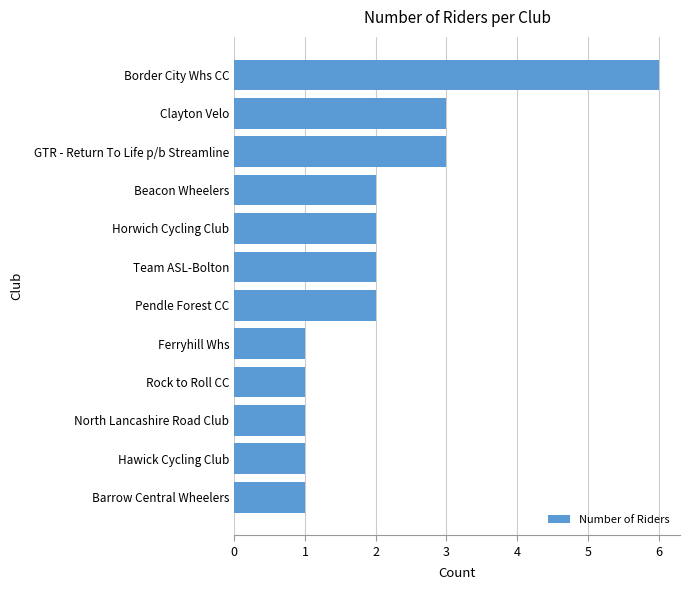

Count the values in the range 1 to 3.

11